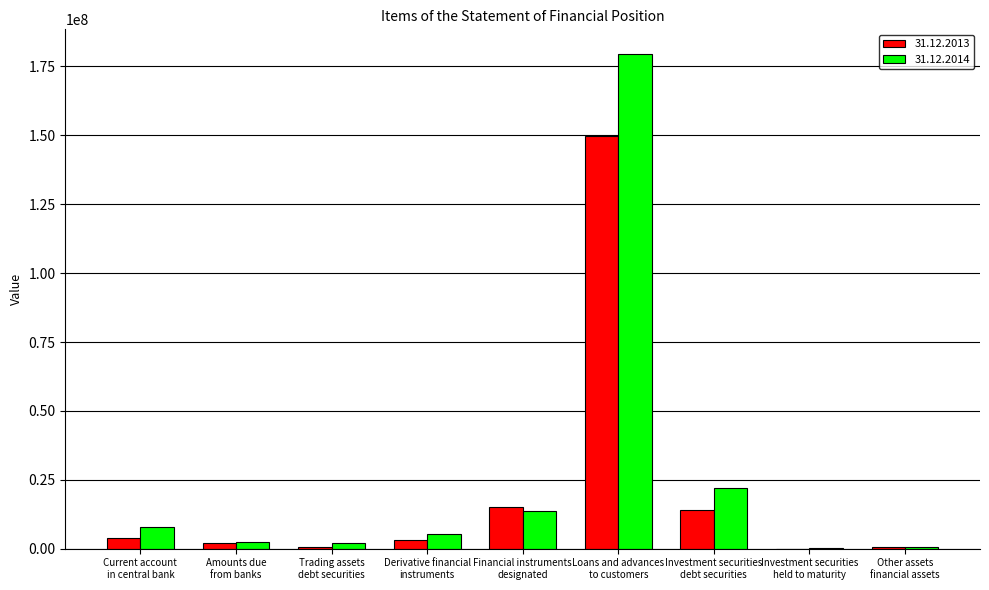

What is the greatest value displayed?

179497384